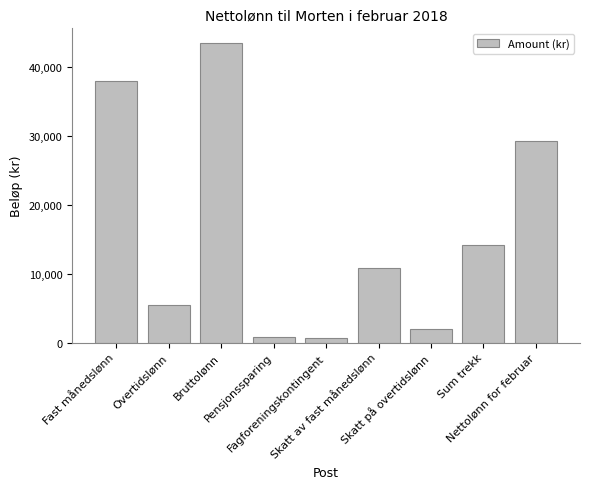

Count the number of categories in the chart.

9